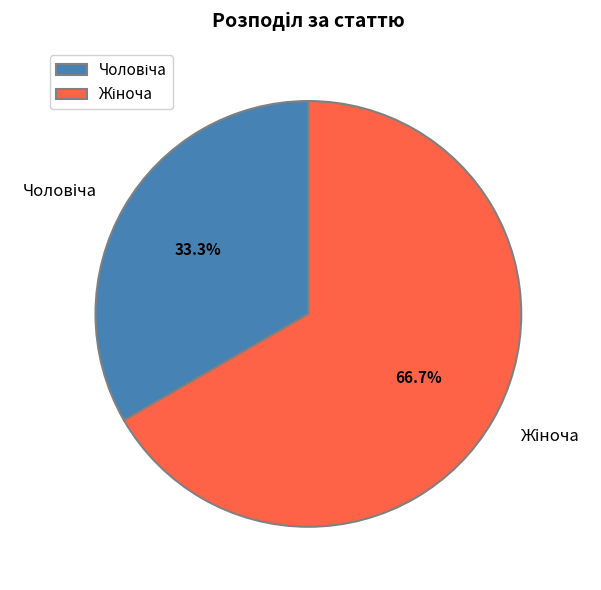

Does any single category account for the majority?

Yes